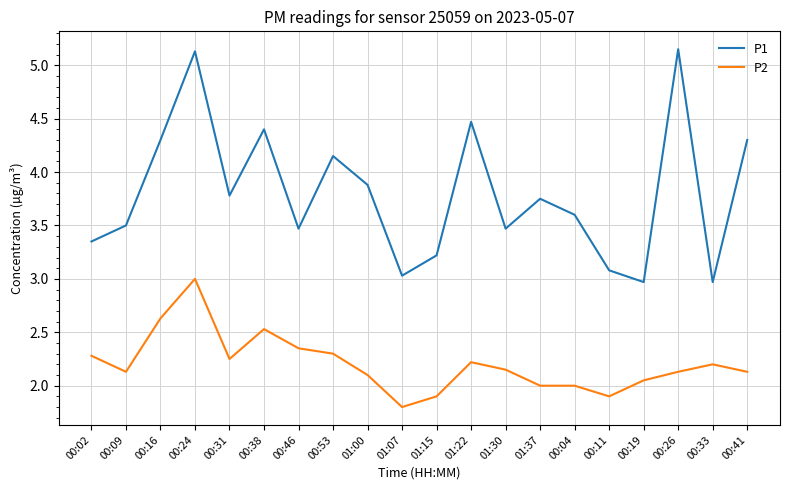

At 00:11, list the series in order from largest to smallest.

P1, P2